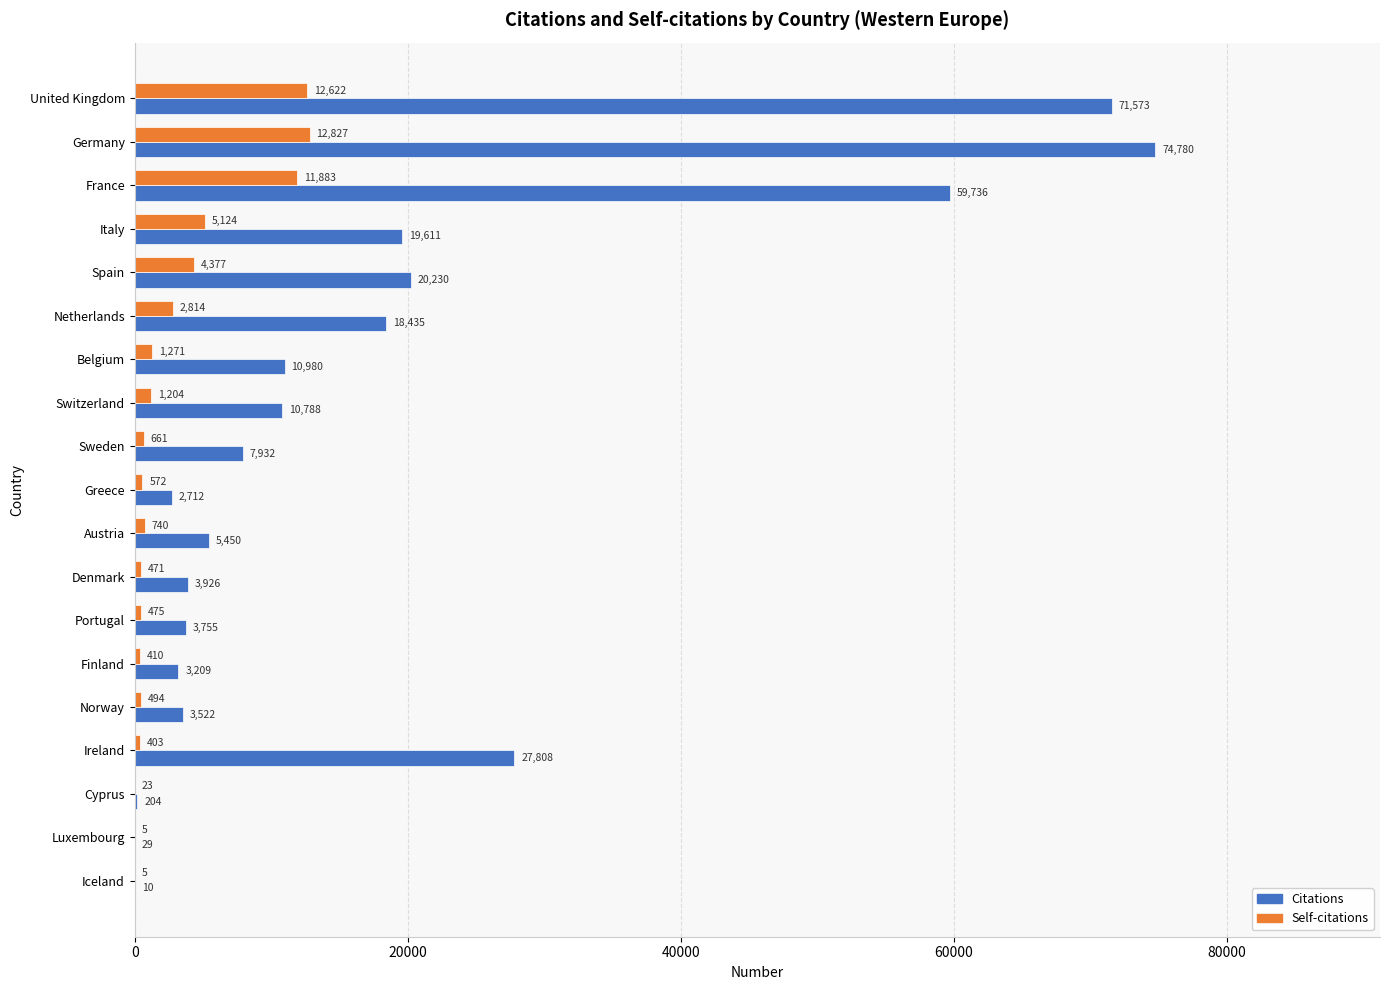

Which label corresponds to the largest value in the chart?

Germany